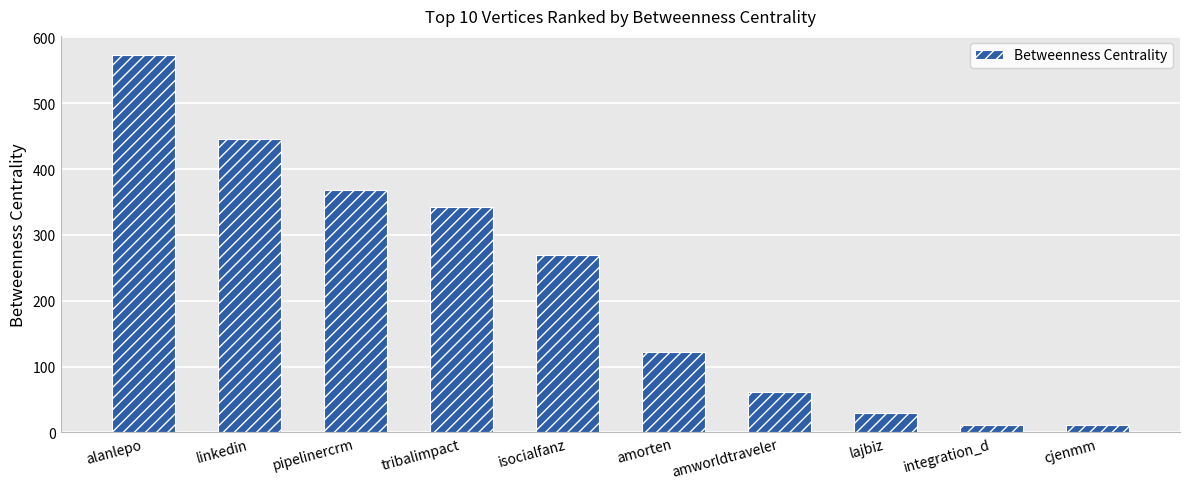

What is the ratio of the value at isocialfanz to the value at alanlepo?

0.5